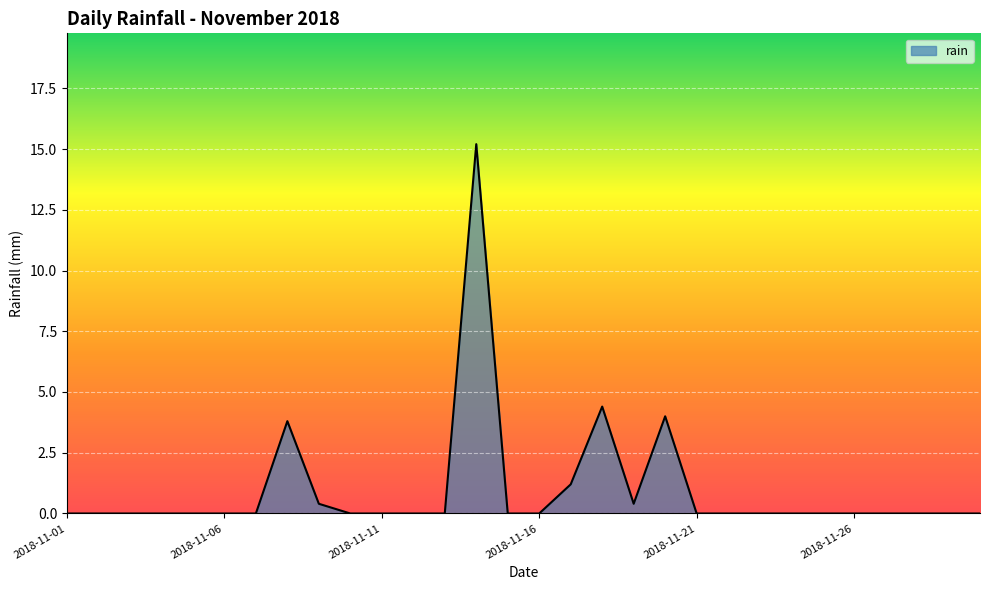

What is the maximum value shown in the chart?

15.2